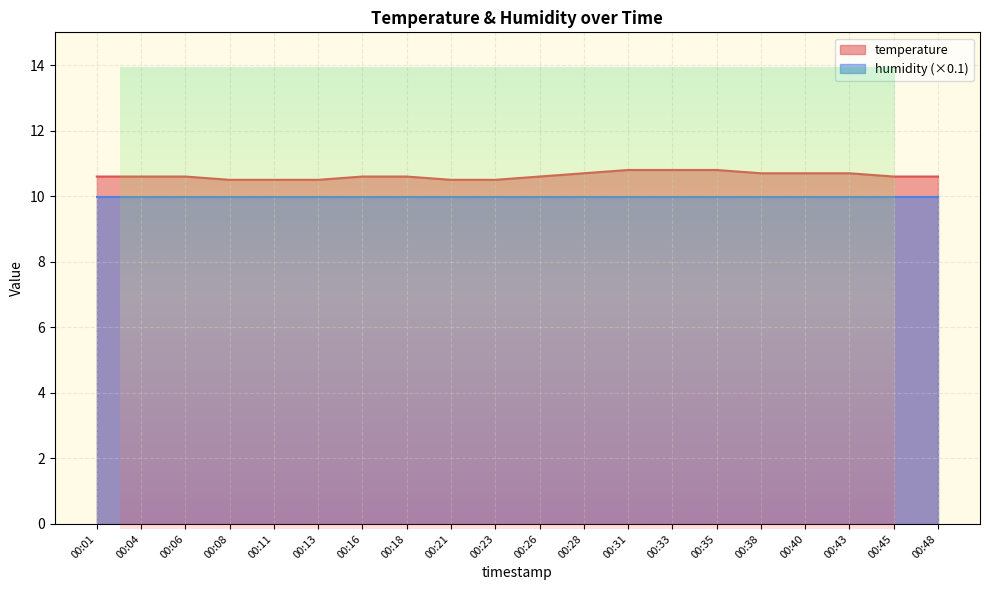

Approximately how many times larger is the value at 00:18 compared to 00:21?

1.0